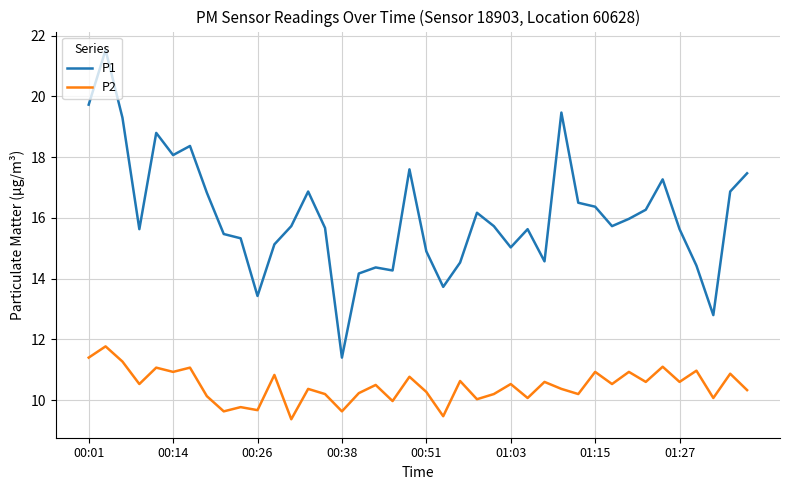

Does the chart display data point markers on the line(s)?

No